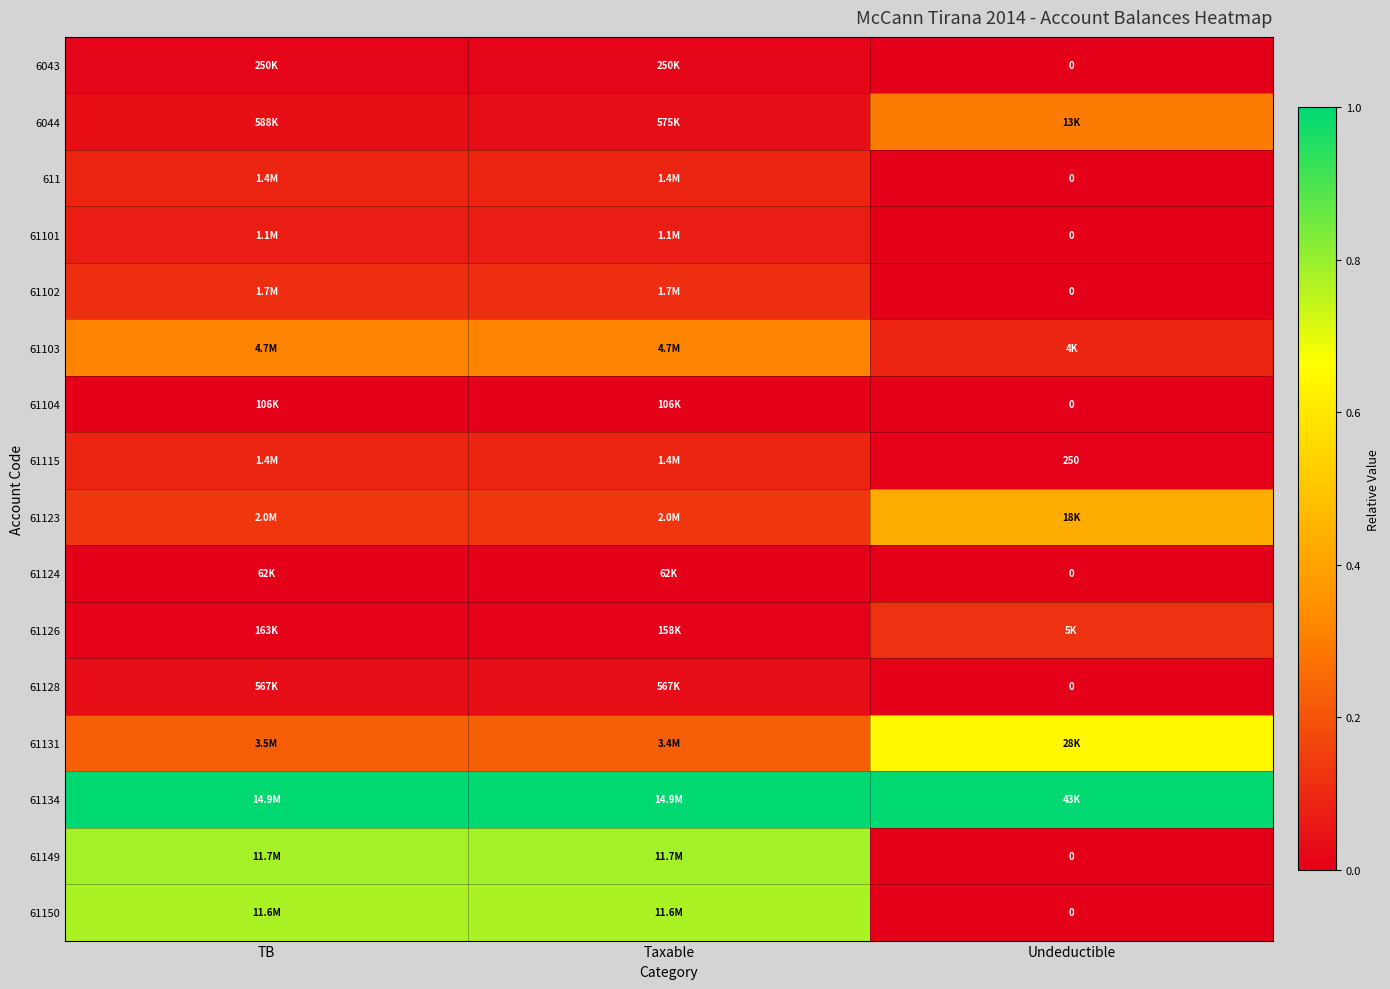

What is the difference between the maximum and minimum values in the 61102 series?

0.1